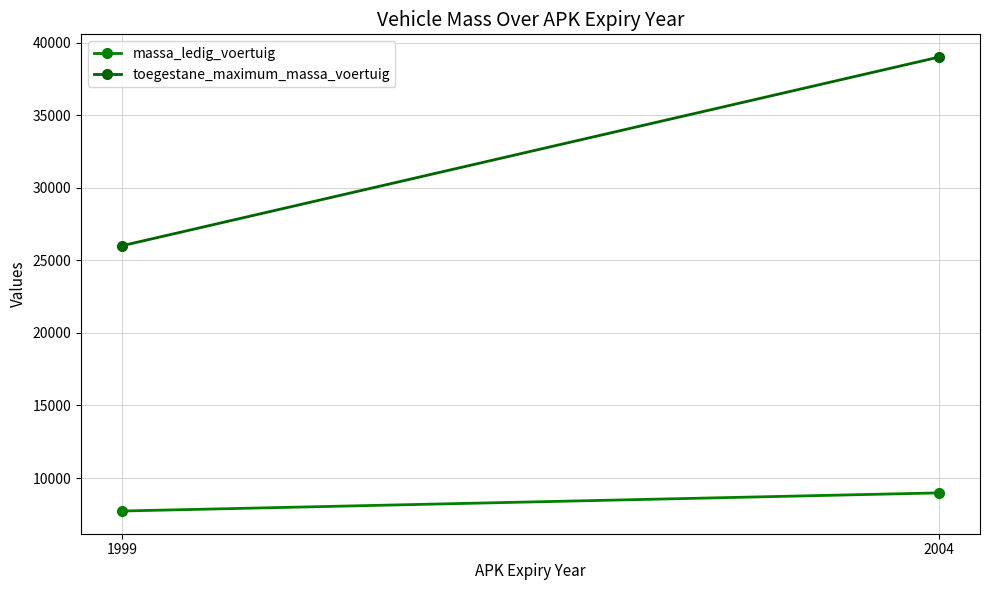

What value does the toegestane_maximum_massa_voertuig series have at 2004, to the nearest 50?

39000